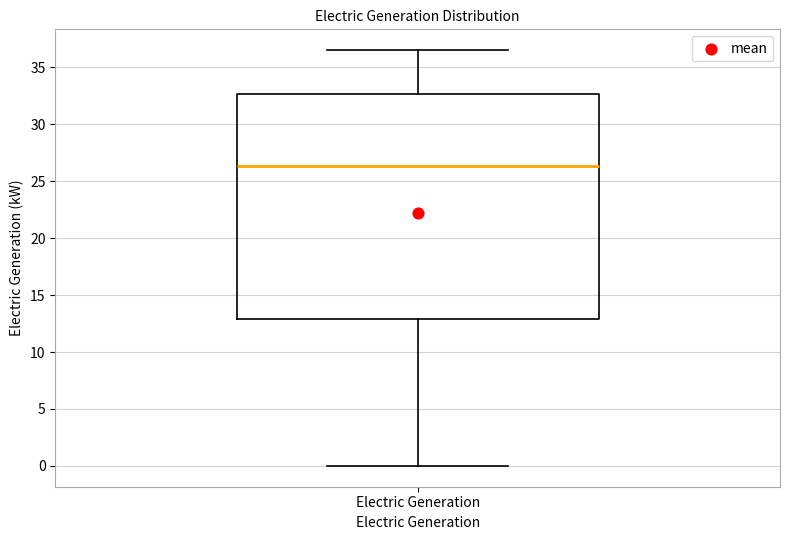

Transcribe this box plot: give where the median line is, the range the box spans, and where the two whiskers end, as read against the y-axis. The values are not printed on the chart, so give them approximately, as read against the axis.

median 26.5, box 13.0 to 32.5, whiskers 0.0 to 36.5